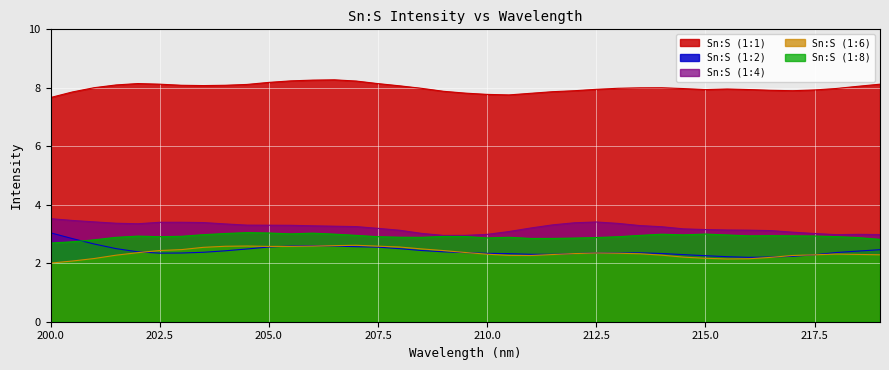

What are all the series names shown in the legend?

Sn:S (1:1), Sn:S (1:2), Sn:S (1:4), Sn:S (1:6), Sn:S (1:8)